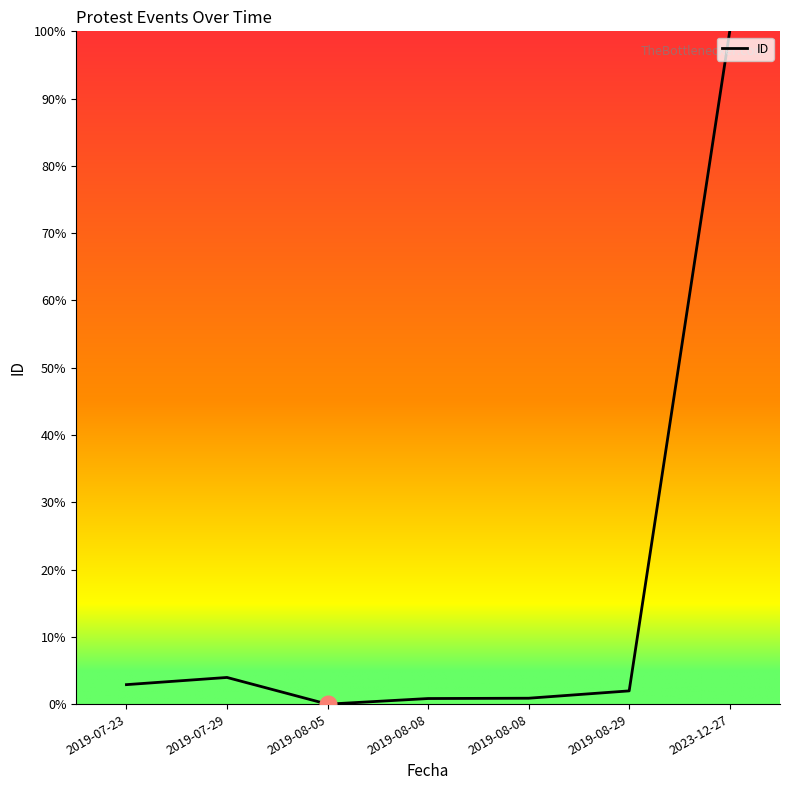

How many distinct data groups are displayed?

1